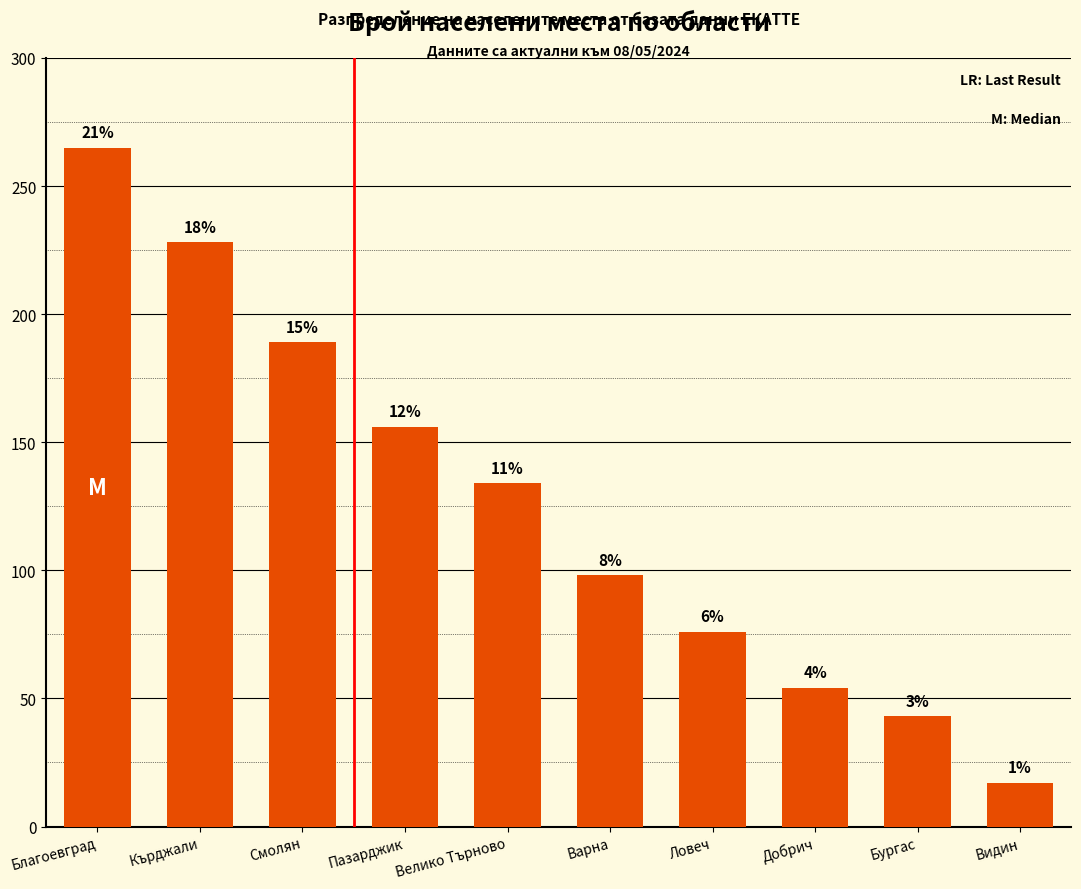

List the labels in order of value, smallest first.

Видин, Бургас, Добрич, Ловеч, Варна, Велико Търново, Пазарджик, Смолян, Кърджали, Благоевград